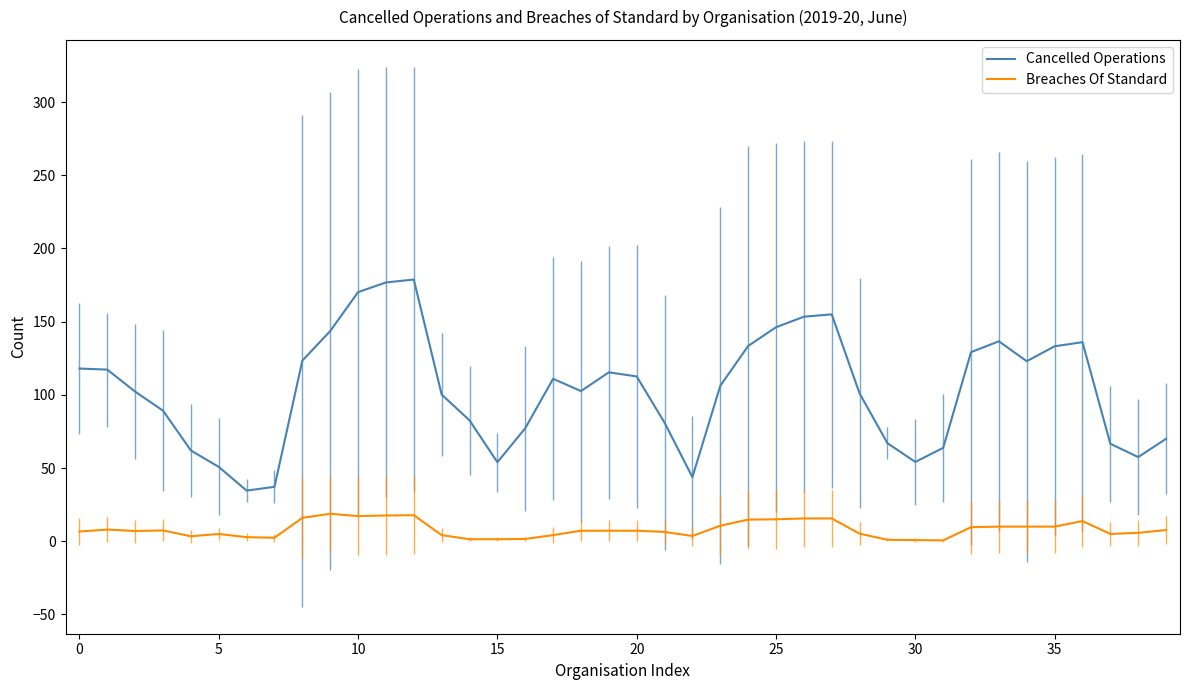

What is the difference between the maximum and minimum values in the Cancelled Operations series?

144.2